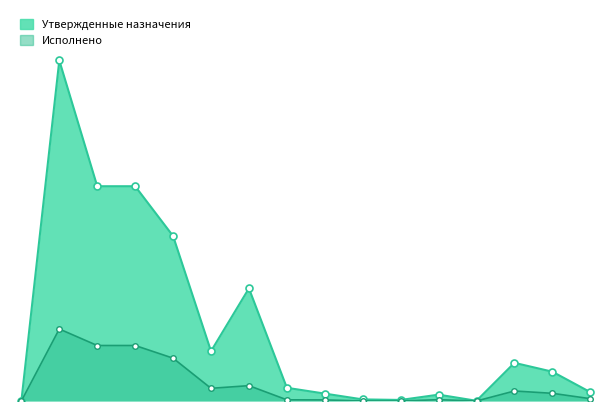

Does the chart display data point markers on the line(s)?

Yes